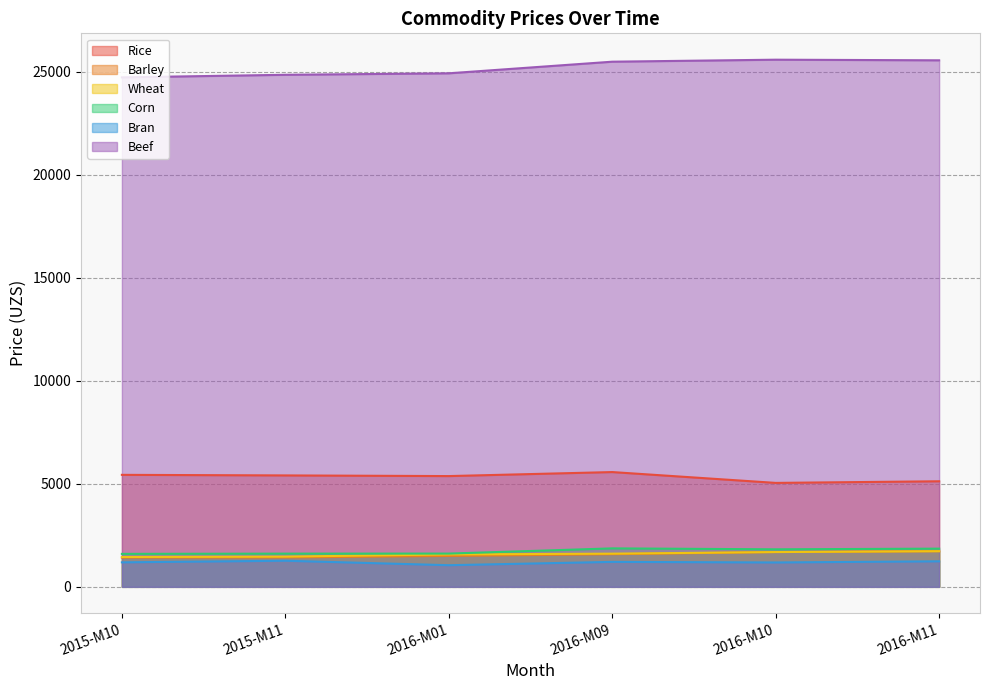

What is the greatest value displayed?

25588